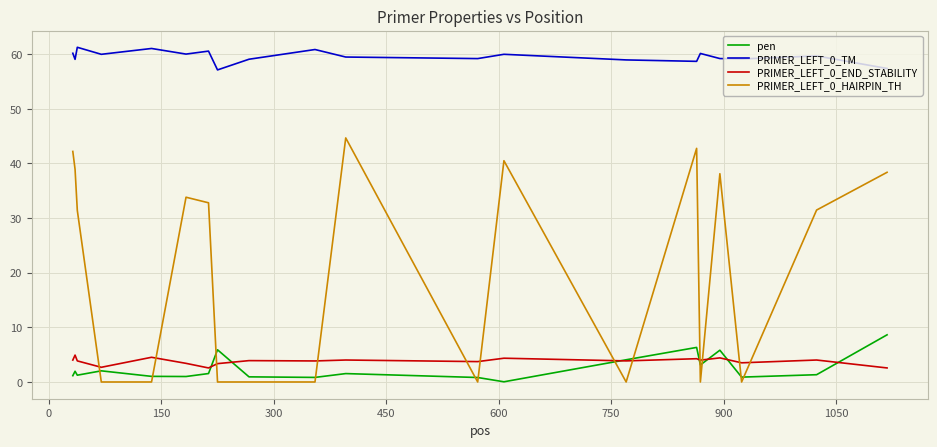

How many interior local valleys does the pen series have?

6